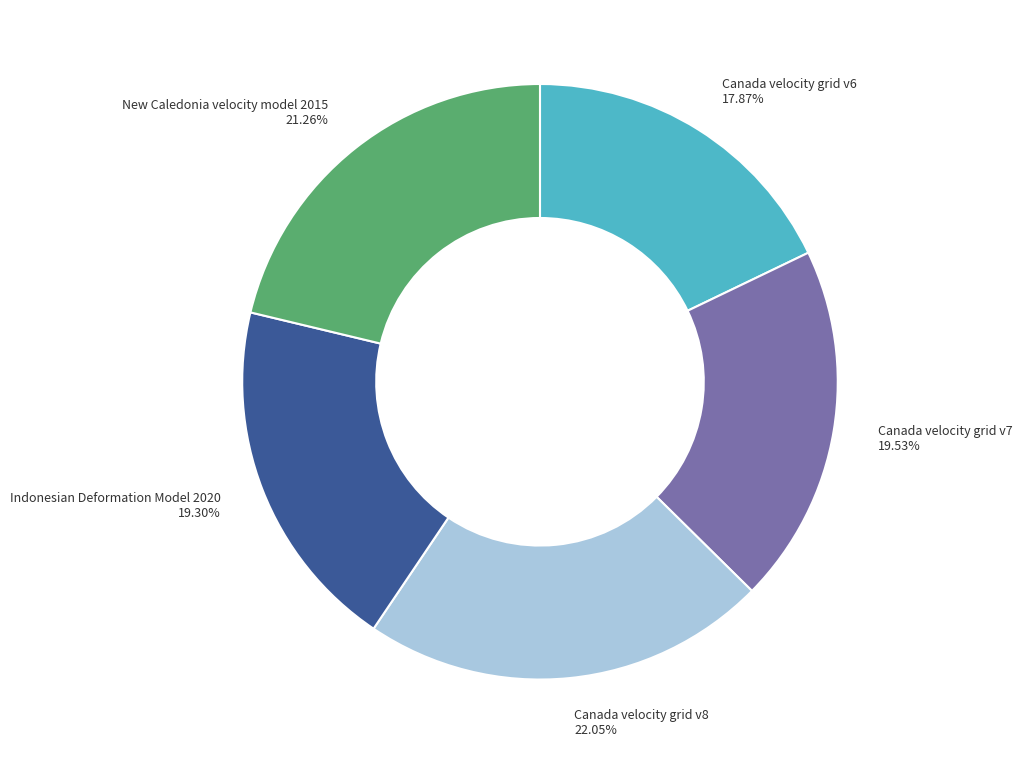

How many slices are in this pie chart?

5